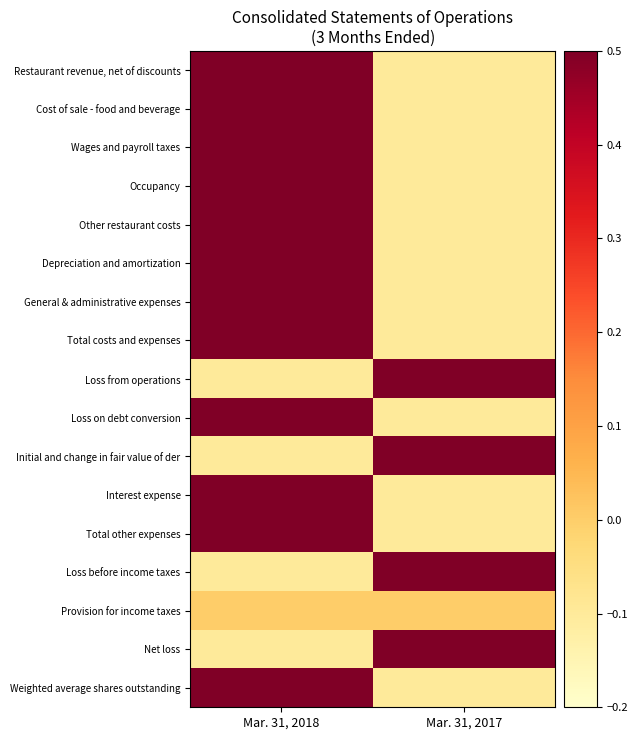

List the series in order of their peak value, highest first.

Restaurant revenue, net of discounts, Cost of sale - food and beverage, Wages and payroll taxes, Occupancy, Other restaurant costs, Depreciation and amortization, General & administrative expenses, Total costs and expenses, Loss from operations, Loss on debt conversion, Initial and change in fair value of der, Interest expense, Total other expenses, Loss before income taxes, Net loss, Weighted average shares outstanding, Provision for income taxes